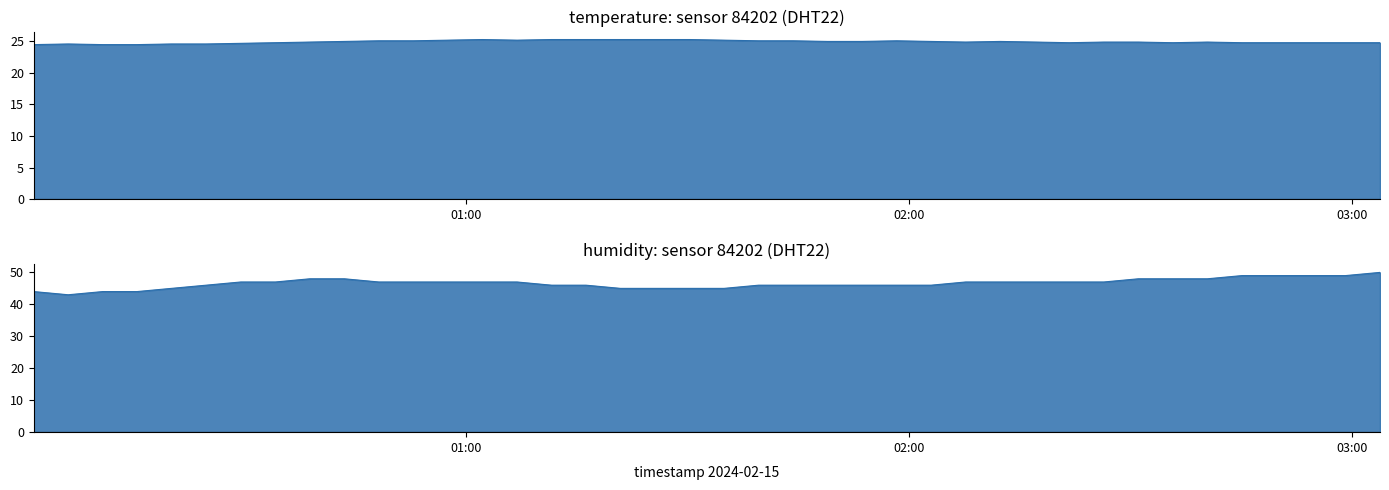

What is the difference between the highest and lowest values at 2024-02-15T02:17:10?

22.2